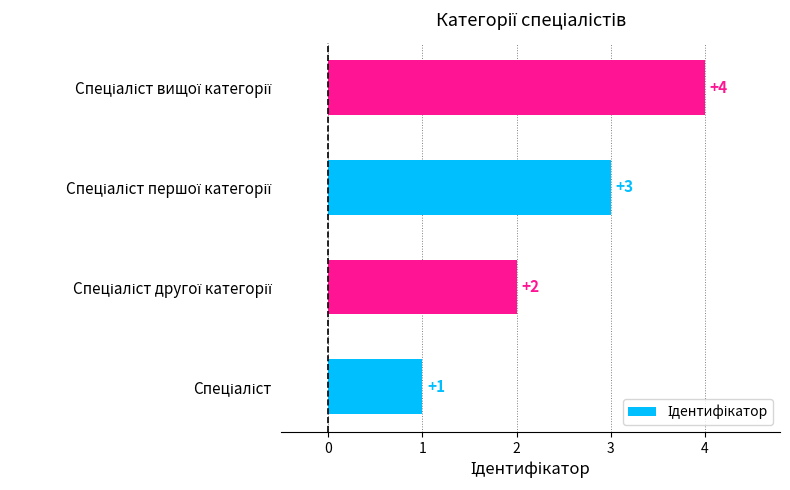

Count the values in the range 2 to 4.

3